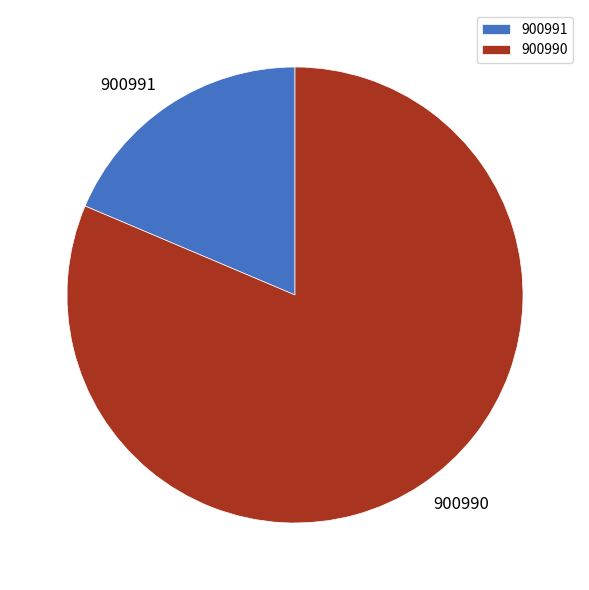

Rank the categories by value from highest to lowest.

900990, 900991